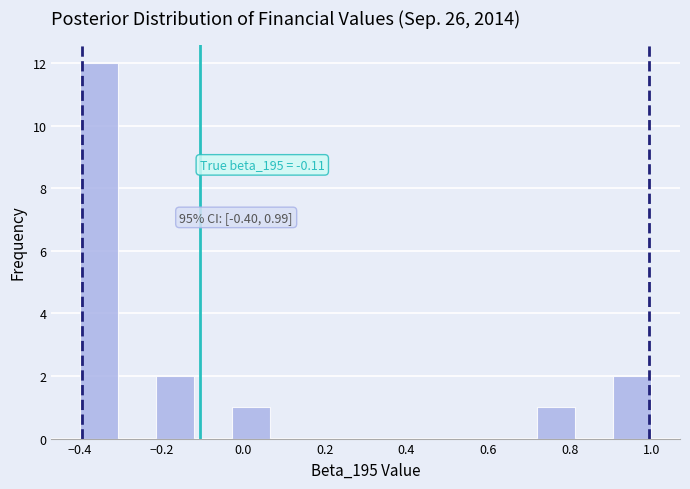

Over which range of the x-axis is the bar tallest?

-0.40 to -0.30